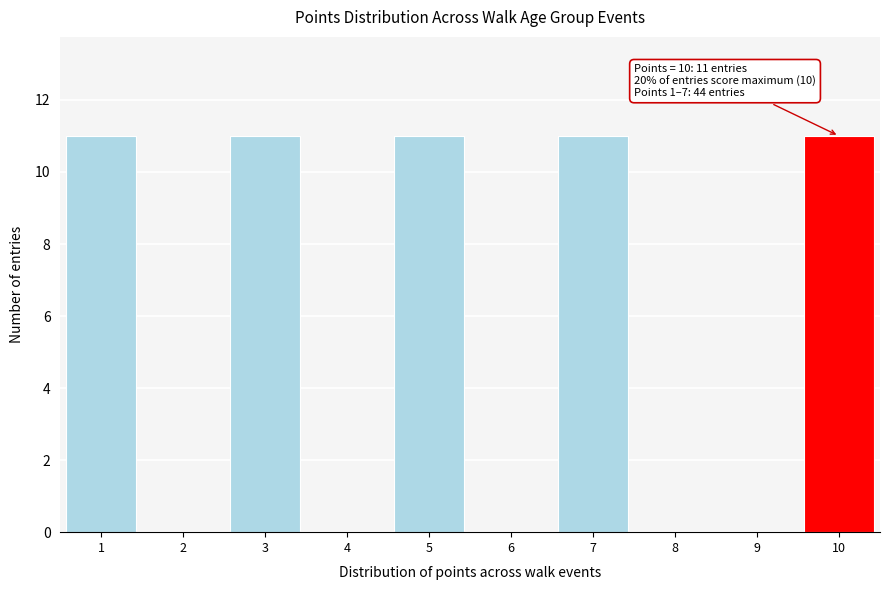

Reading right to left, transcribe all the data shown in this chart.

10=11	9=0	8=0	7=11	6=0	5=11	4=0	3=11	2=0	1=11